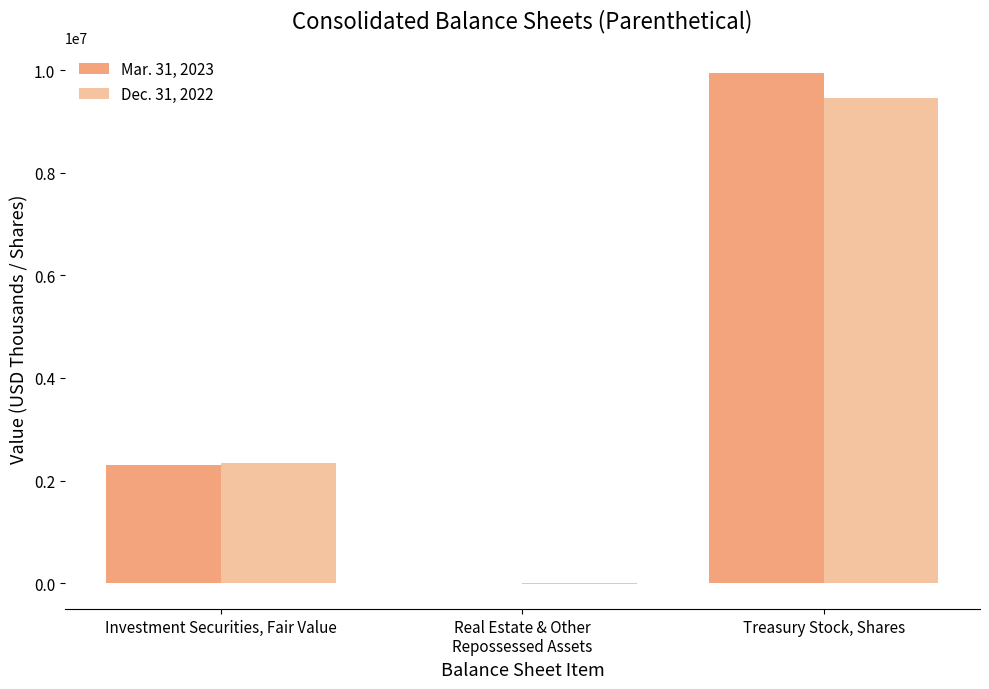

At which label does Dec. 31, 2022 reach its peak?

Treasury Stock, Shares